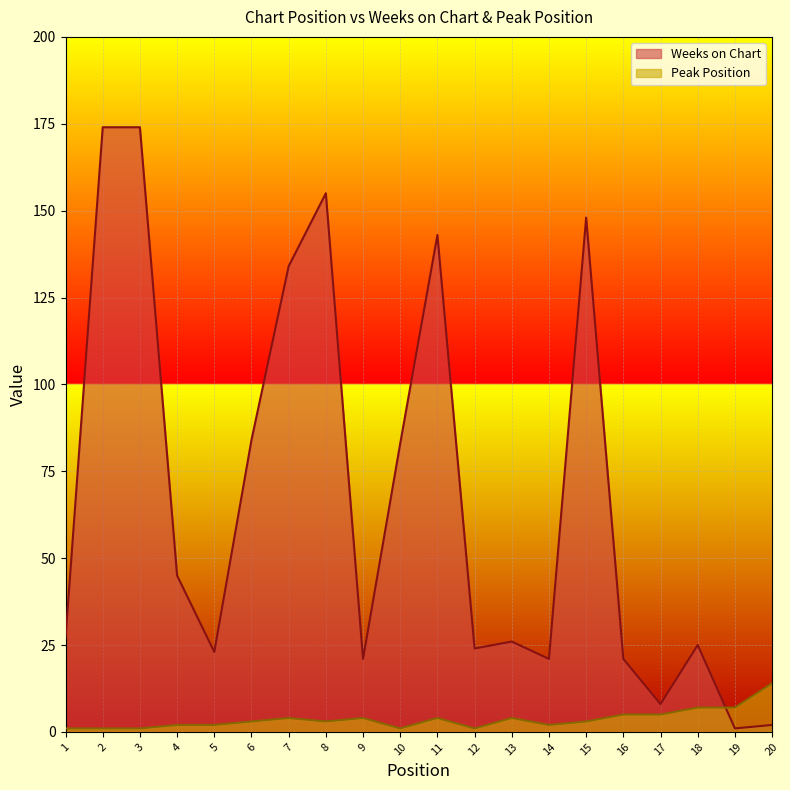

Is it true that Weeks on Chart equals 84 at 6?

True